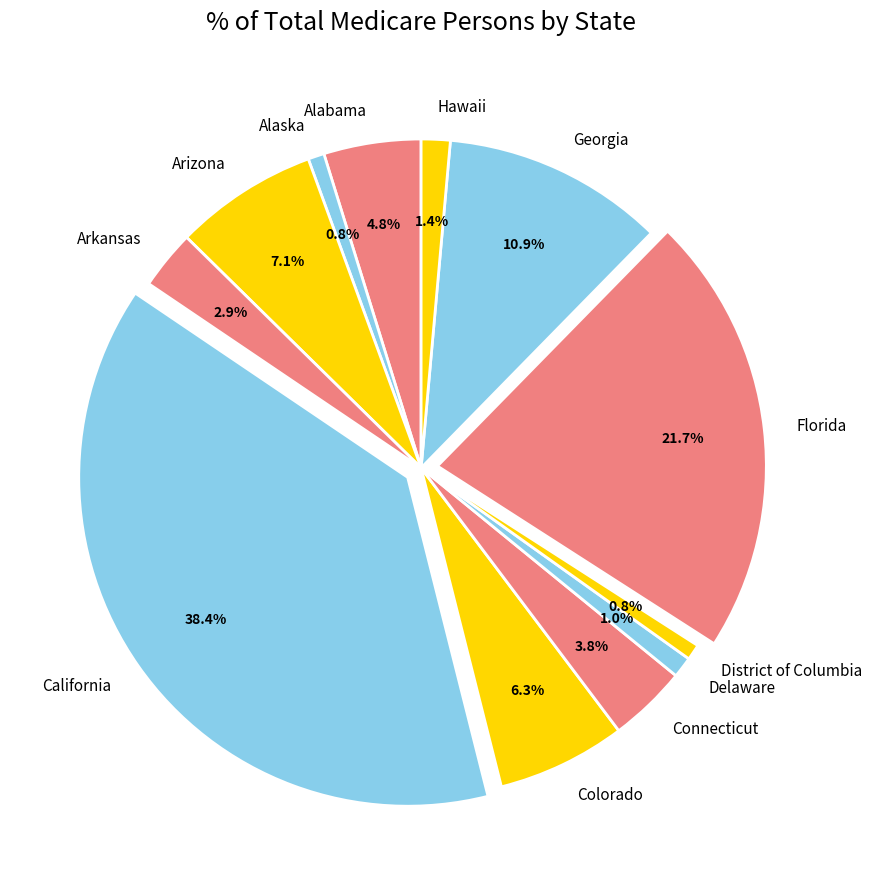

Is California the majority of the pie?

No